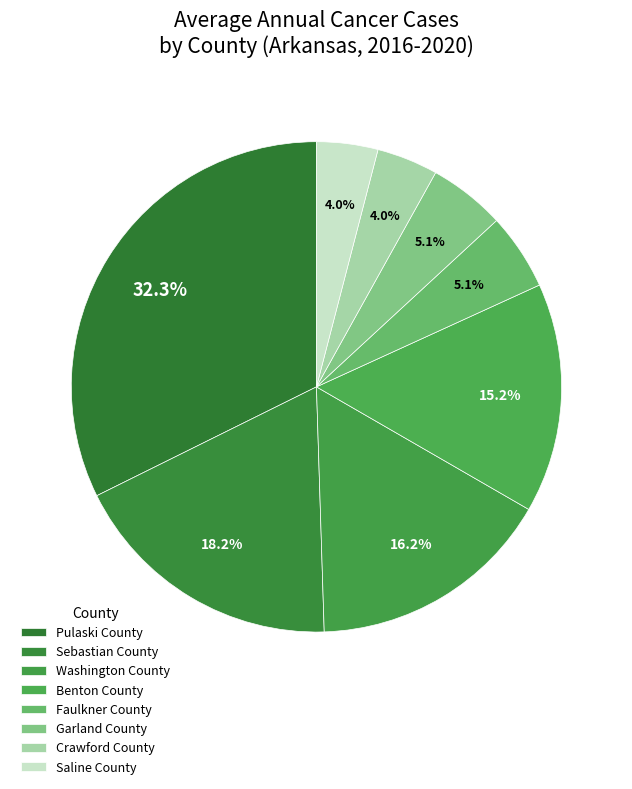

To the nearest percent, what percentage of the pie is Saline County?

4%